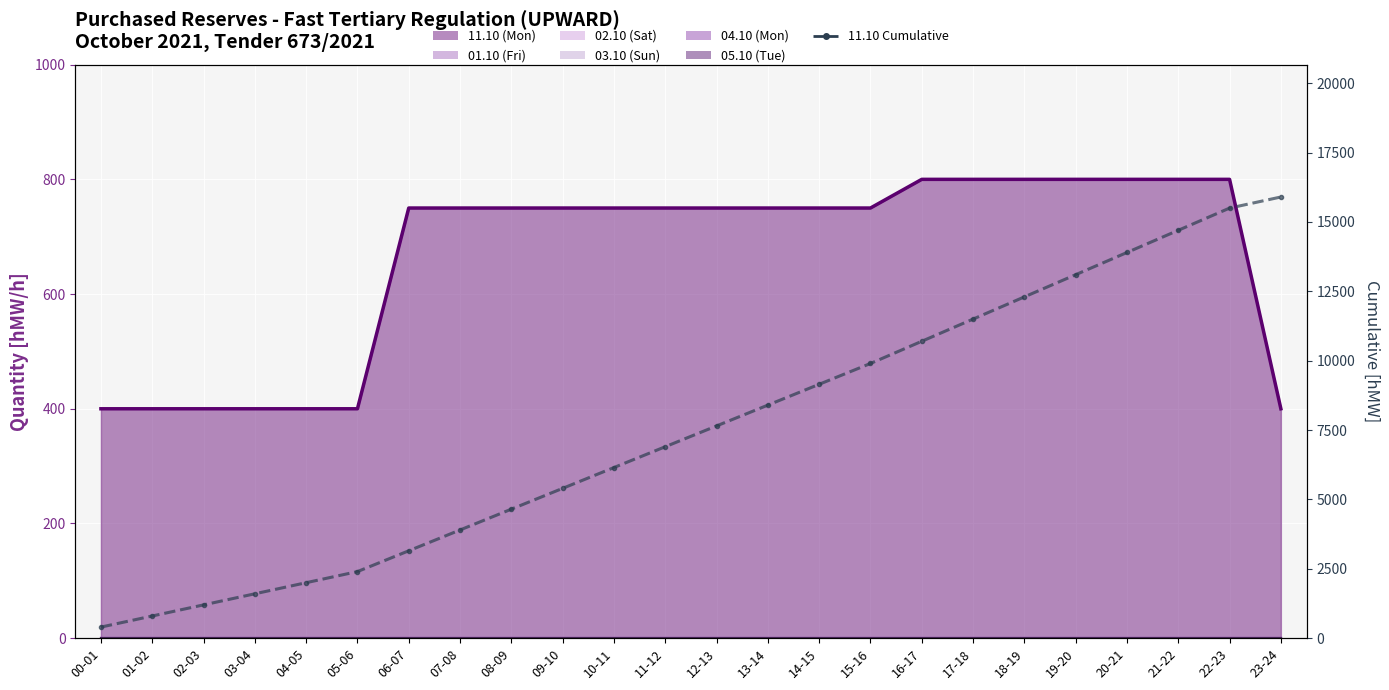

What is the average value?

7552